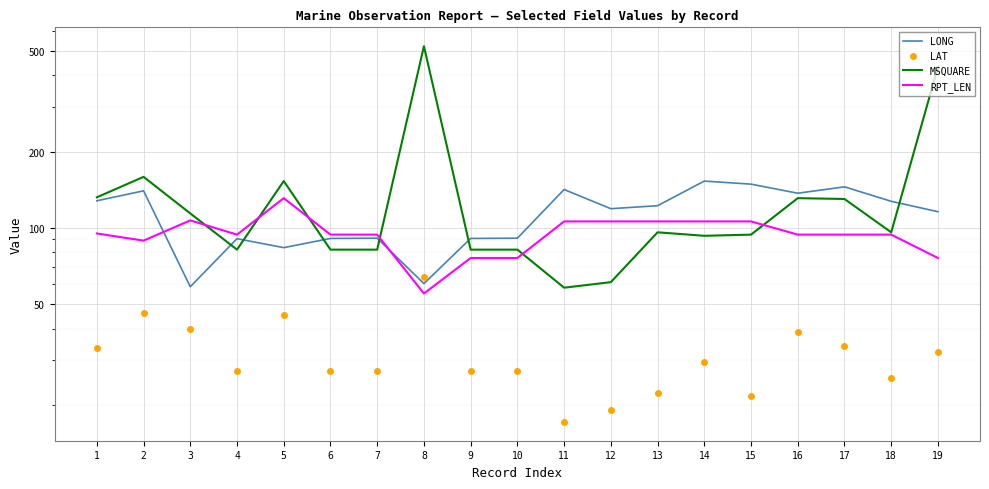

Rank the series by their average value, from lowest to highest.

LAT, RPT_LEN, LONG, MSQUARE